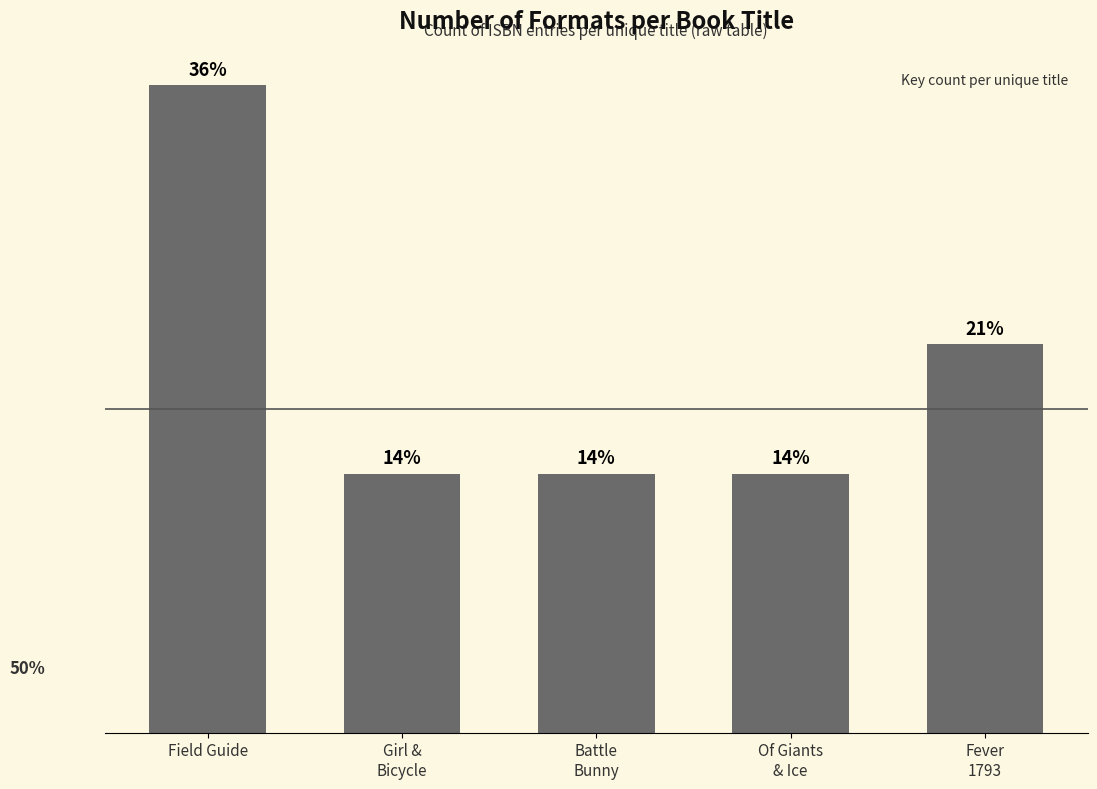

List the labels in order of value, largest first.

Field Guide, Fever
1793, Girl &
Bicycle, Battle
Bunny, Of Giants
& Ice